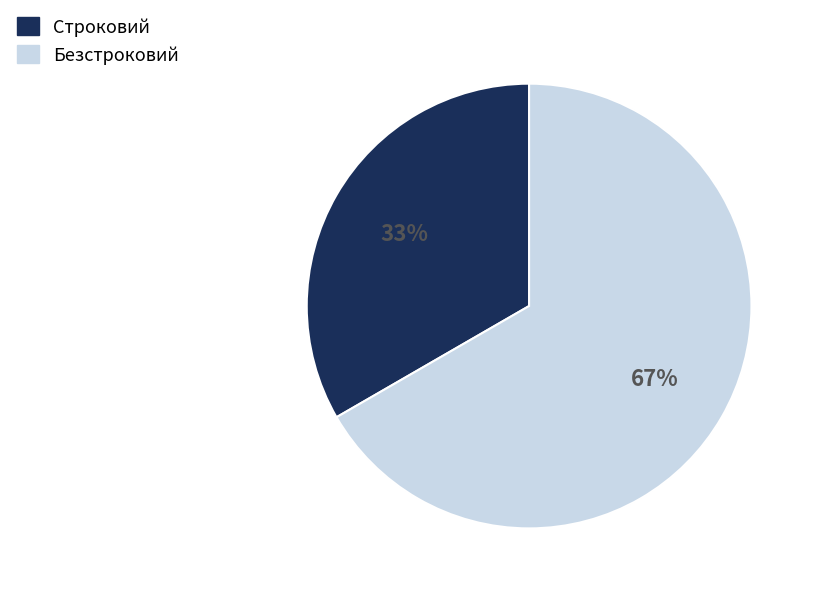

To the nearest percent, what is the average slice percentage?

50%